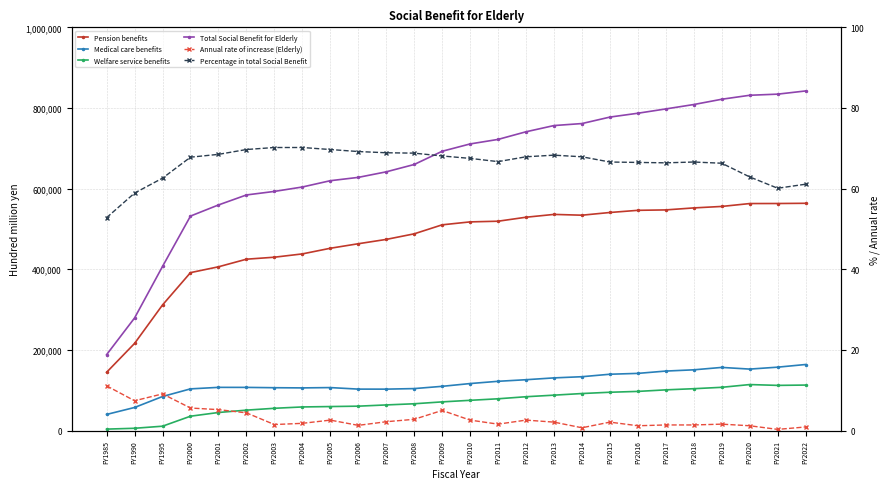

What is the average value of the Percentage in total Social Benefit series?

66.2